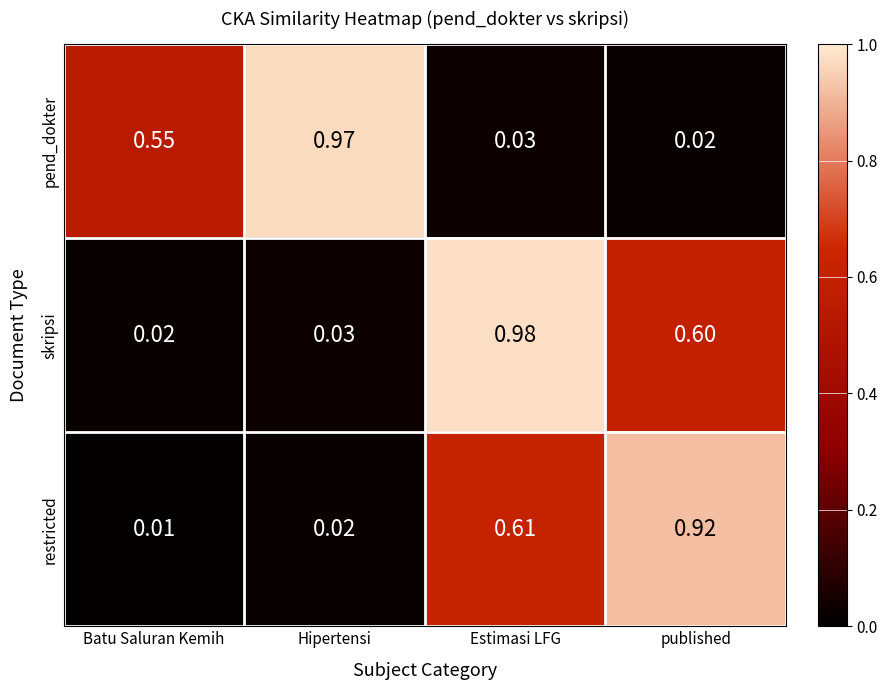

Is the value of pend_dokter at Estimasi LFG greater than the value of restricted at Batu Saluran Kemih?

Yes